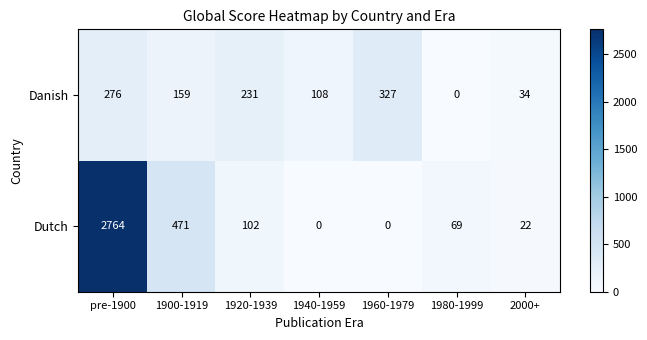

Is the value of Danish at pre-1900 greater than the value of Dutch at 1920-1939?

Yes